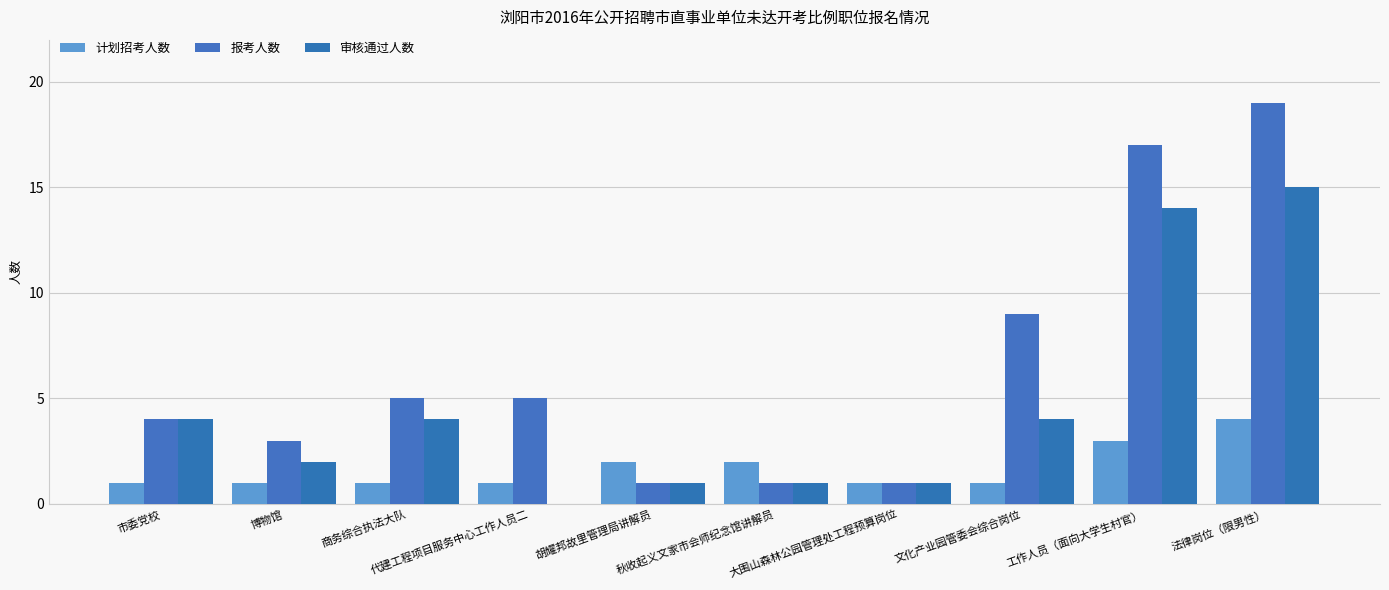

What is the minimum value for 报考人数?

1